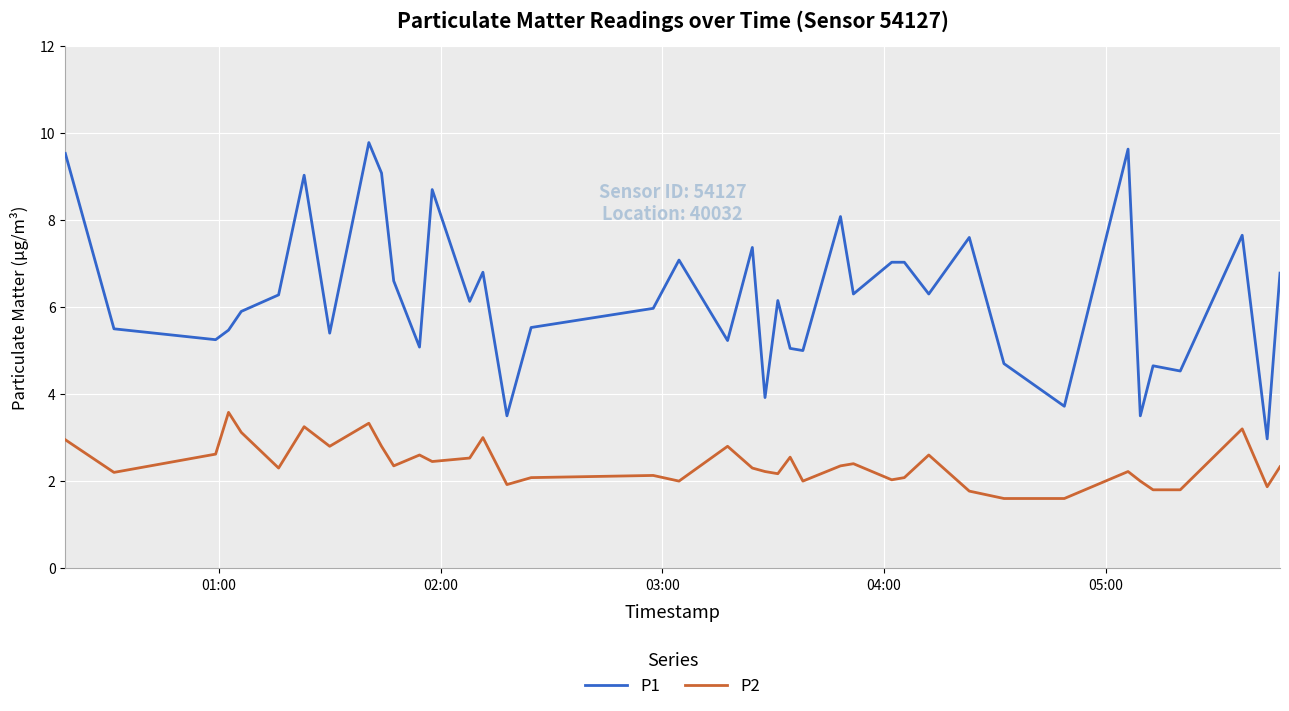

True or false: P1 and P2 cross at least once.

False